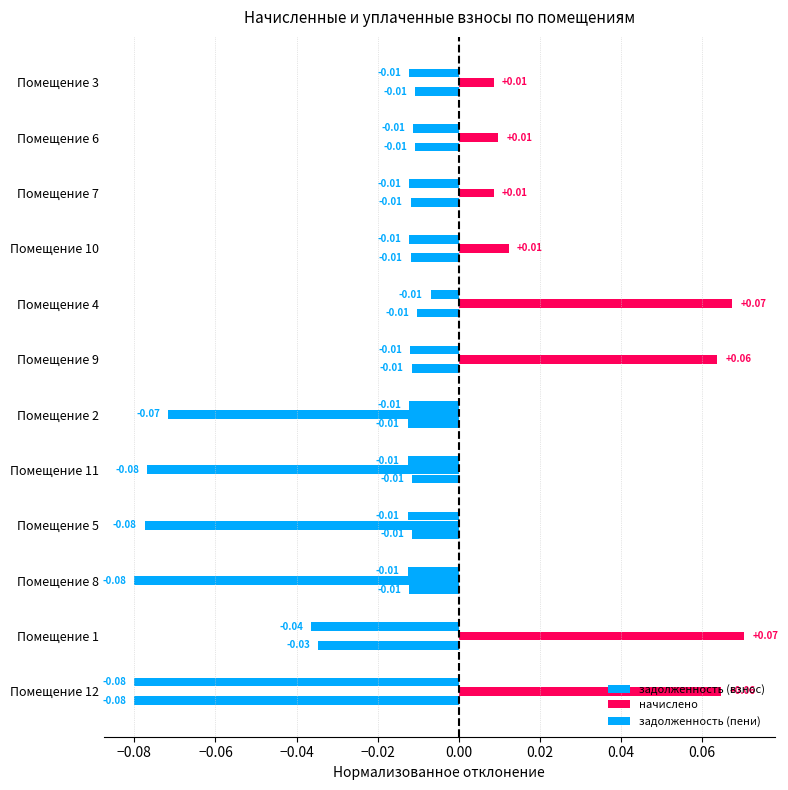

Which series has the largest total across all categories?

начислено